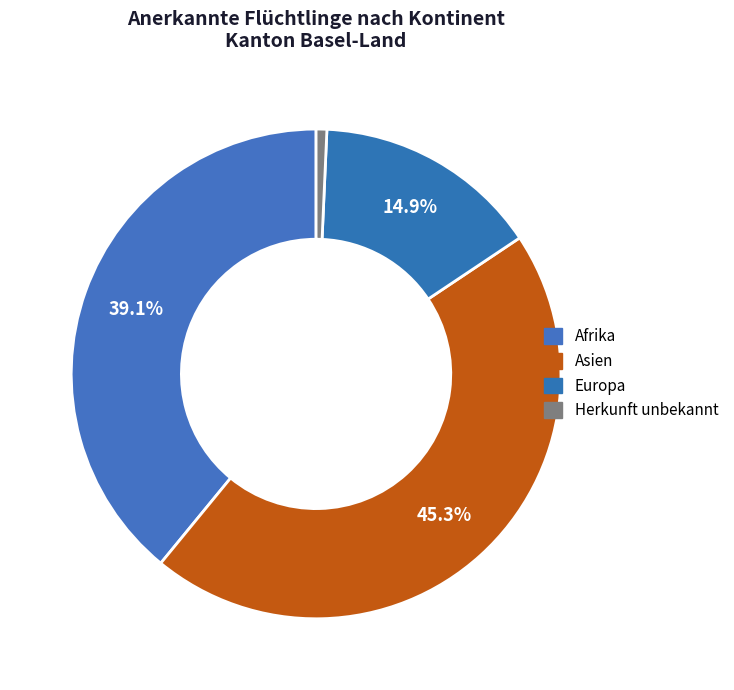

Is Europa the majority of the pie?

No